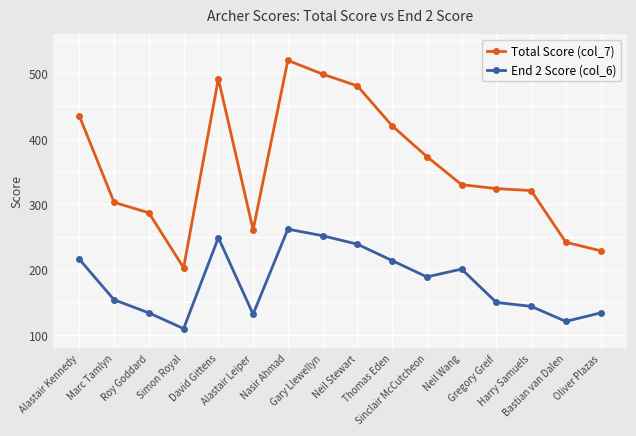

Which label corresponds to the largest value in the chart?

Nasir Ahmad